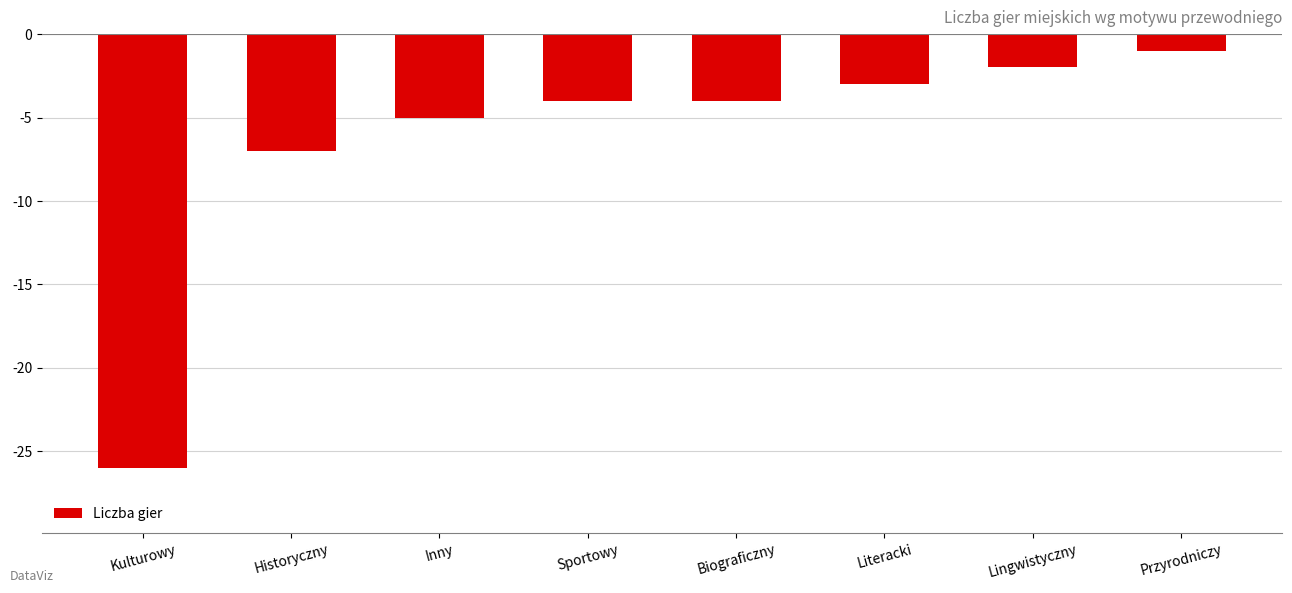

Reading left to right, list all the values displayed in this chart.

Kulturowy=-26	Historyczny=-7	Inny=-5	Sportowy=-4	Biograficzny=-4	Literacki=-3	Lingwistyczny=-2	Przyrodniczy=-1